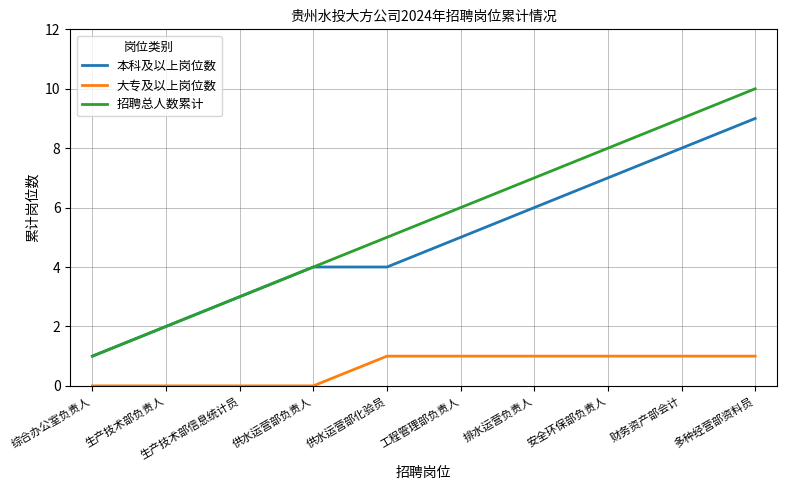

Reading left to right, extract all data points from this chart.

本科及以上岗位数: 1	2	3	4	4	5	6	7	8	9
大专及以上岗位数: 0	0	0	0	1	1	1	1	1	1
招聘总人数累计: 1	2	3	4	5	6	7	8	9	10